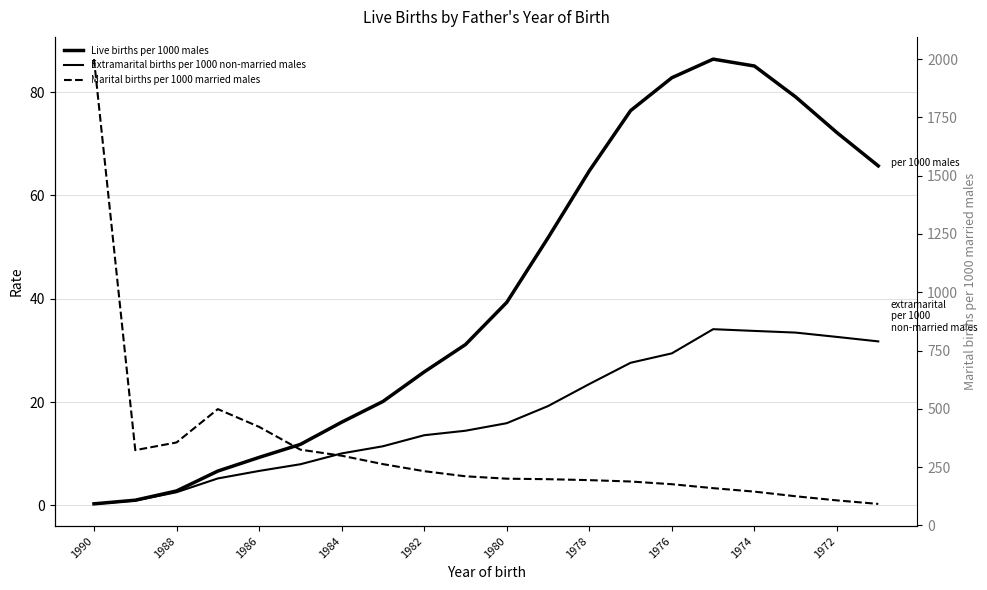

Which series has the largest total across all categories?

Marital births per 1000 married males